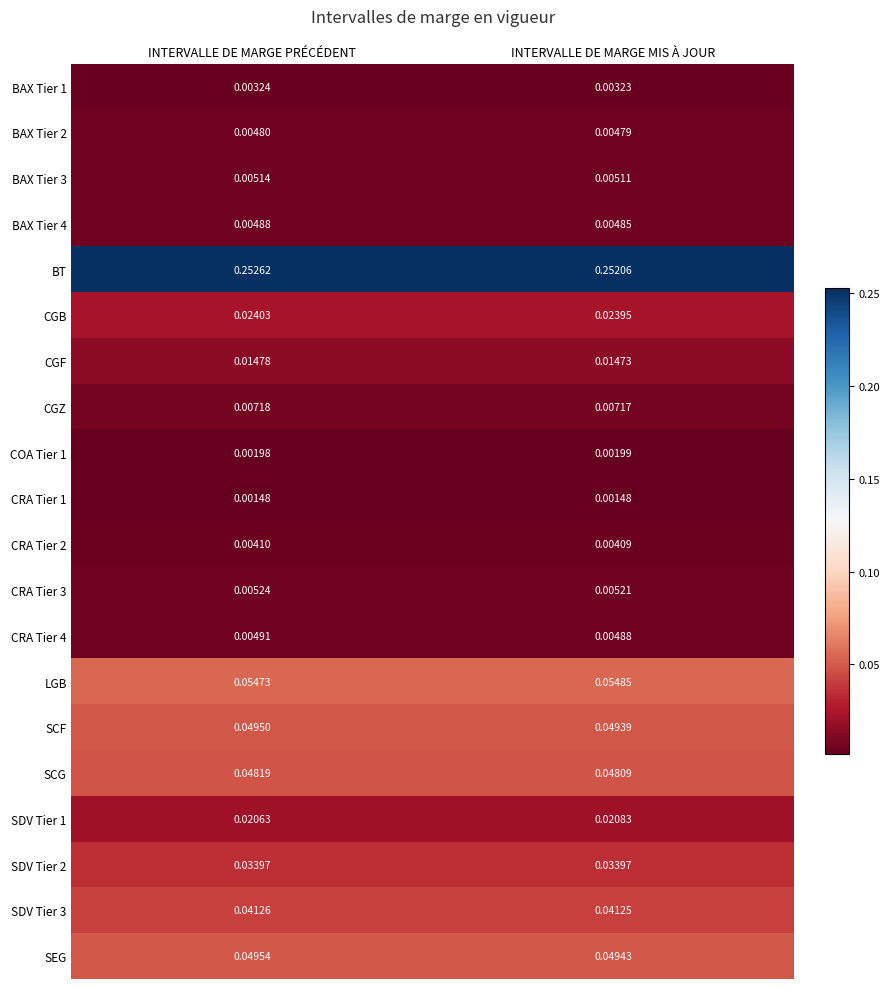

Which category has the highest value across all series?

INTERVALLE DE MARGE PRÉCÉDENT